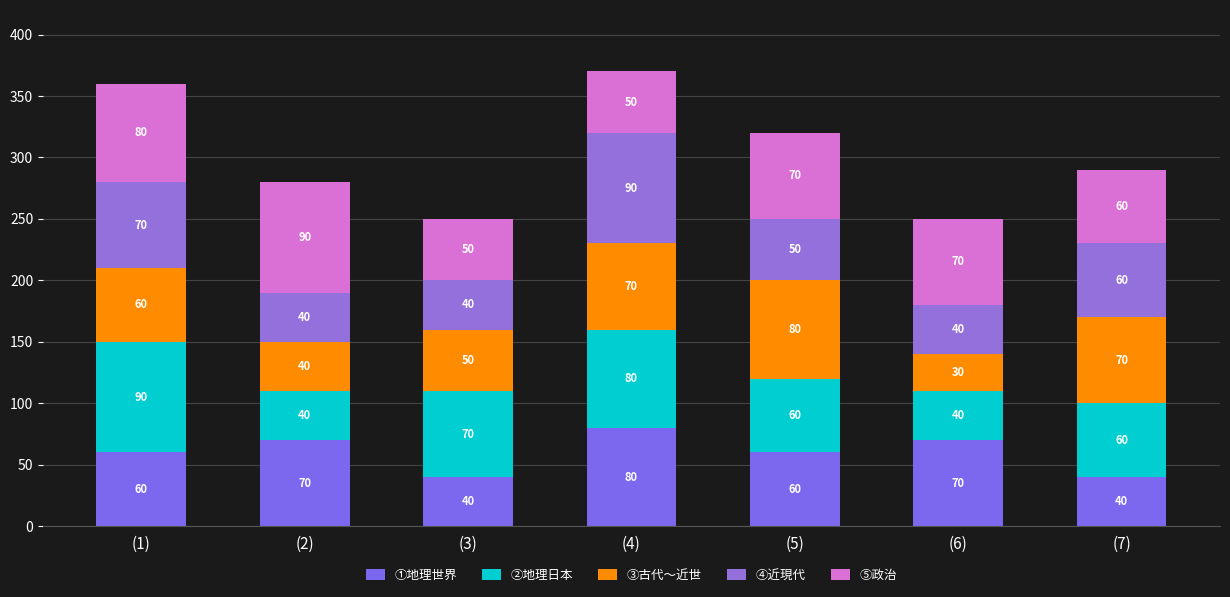

How many distinct data groups are displayed?

5